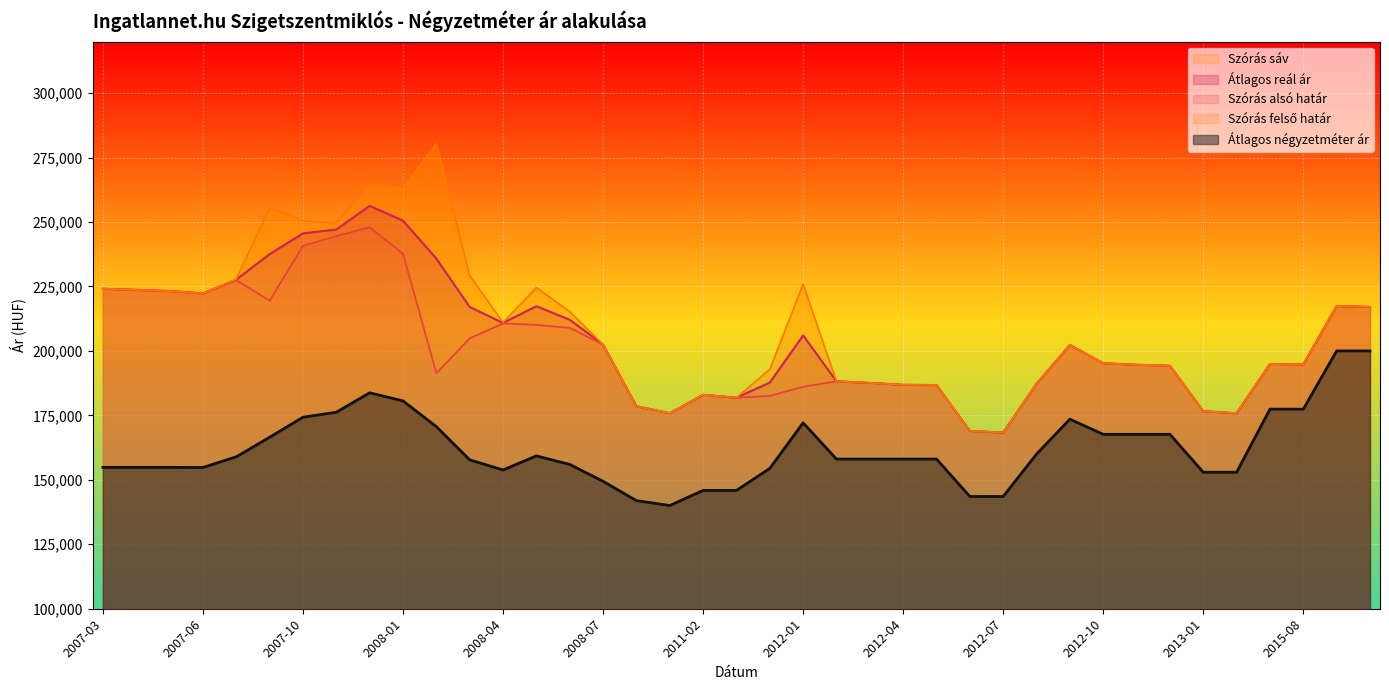

Where is the first local maximum for Szórás alsó határ?

2007-07